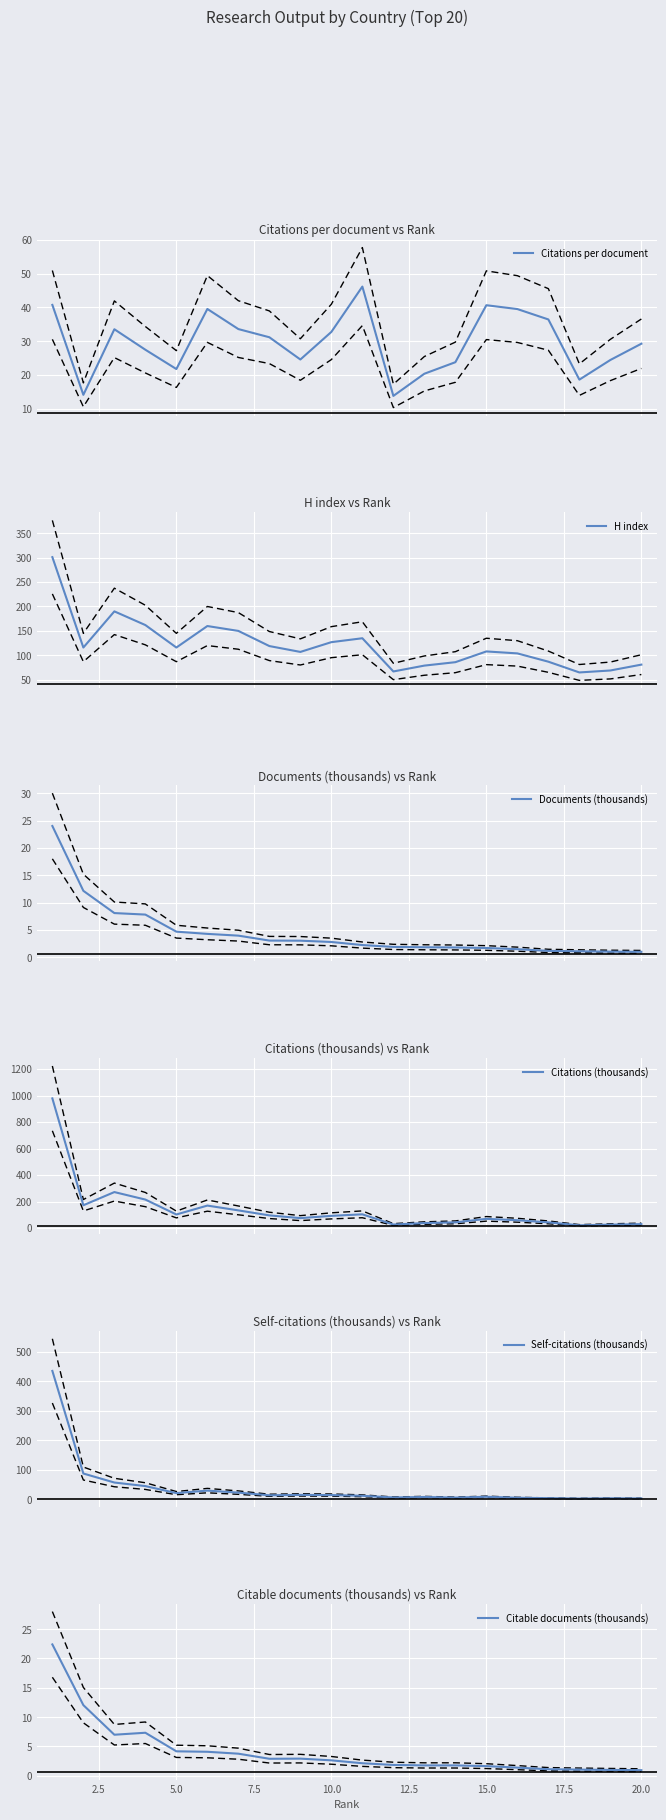

What is the highest value of the Self-citations (thousands) series?

435.4